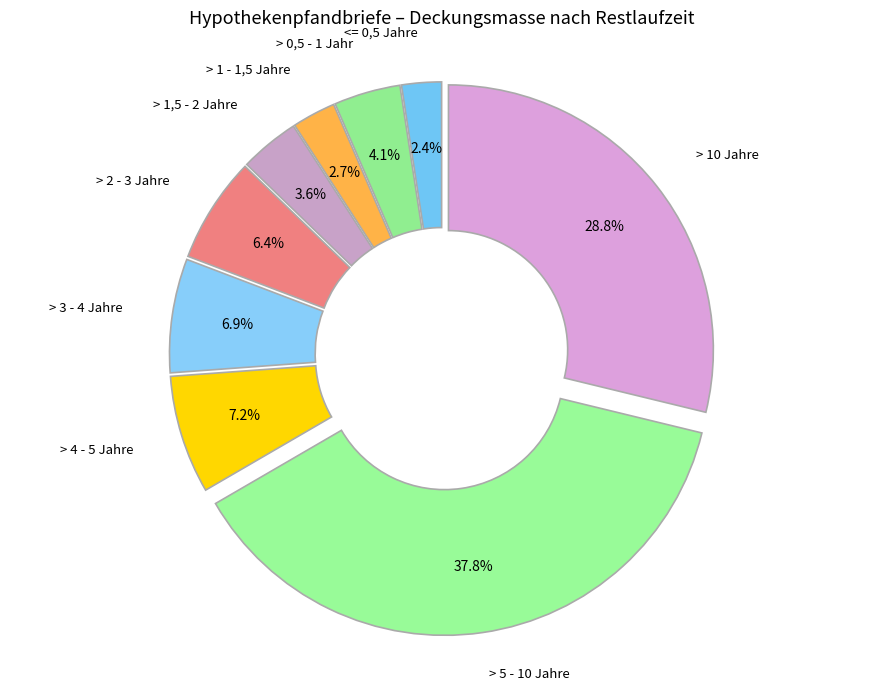

Which has a higher value, > 3 - 4 Jahre or > 1 - 1,5 Jahre?

> 3 - 4 Jahre